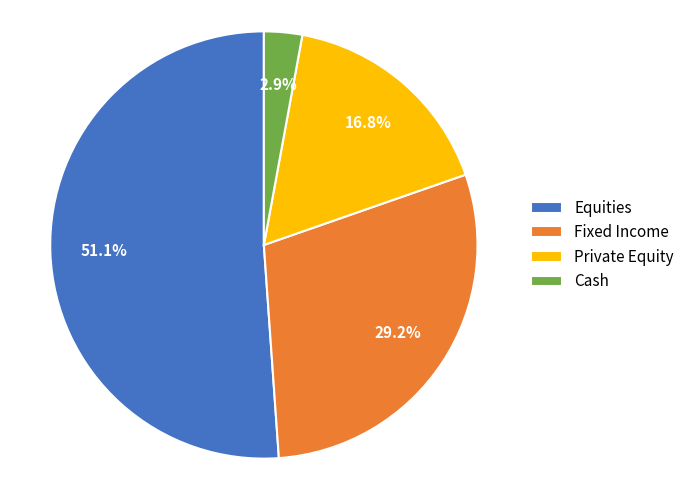

To the nearest percent, what is the difference between the Equities and Private Equity slice percentages?

34%